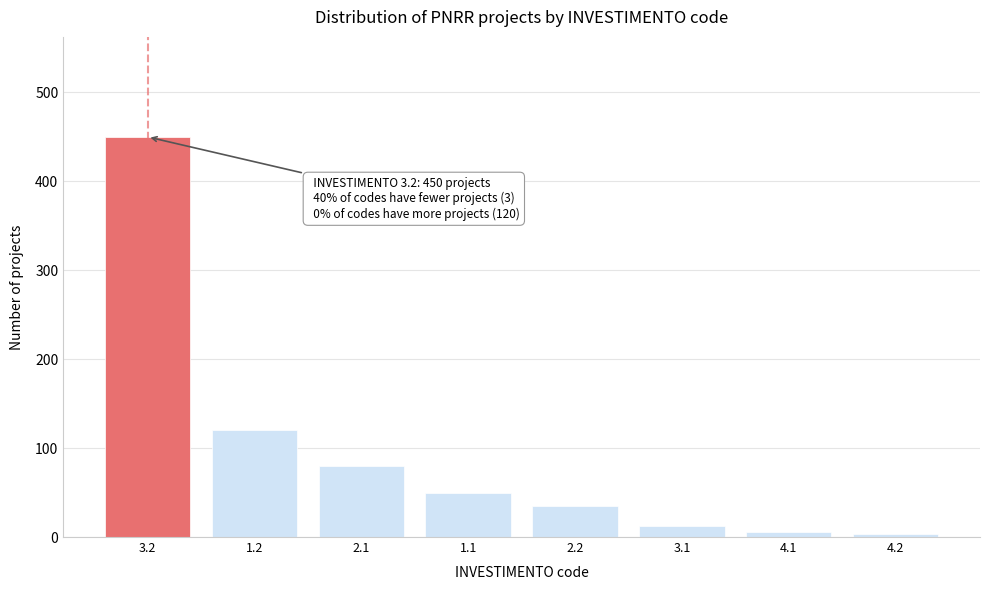

Reading left to right, what are all the values shown in this chart?

3.2=450	1.2=120	2.1=80	1.1=50	2.2=35	3.1=12	4.1=6	4.2=3